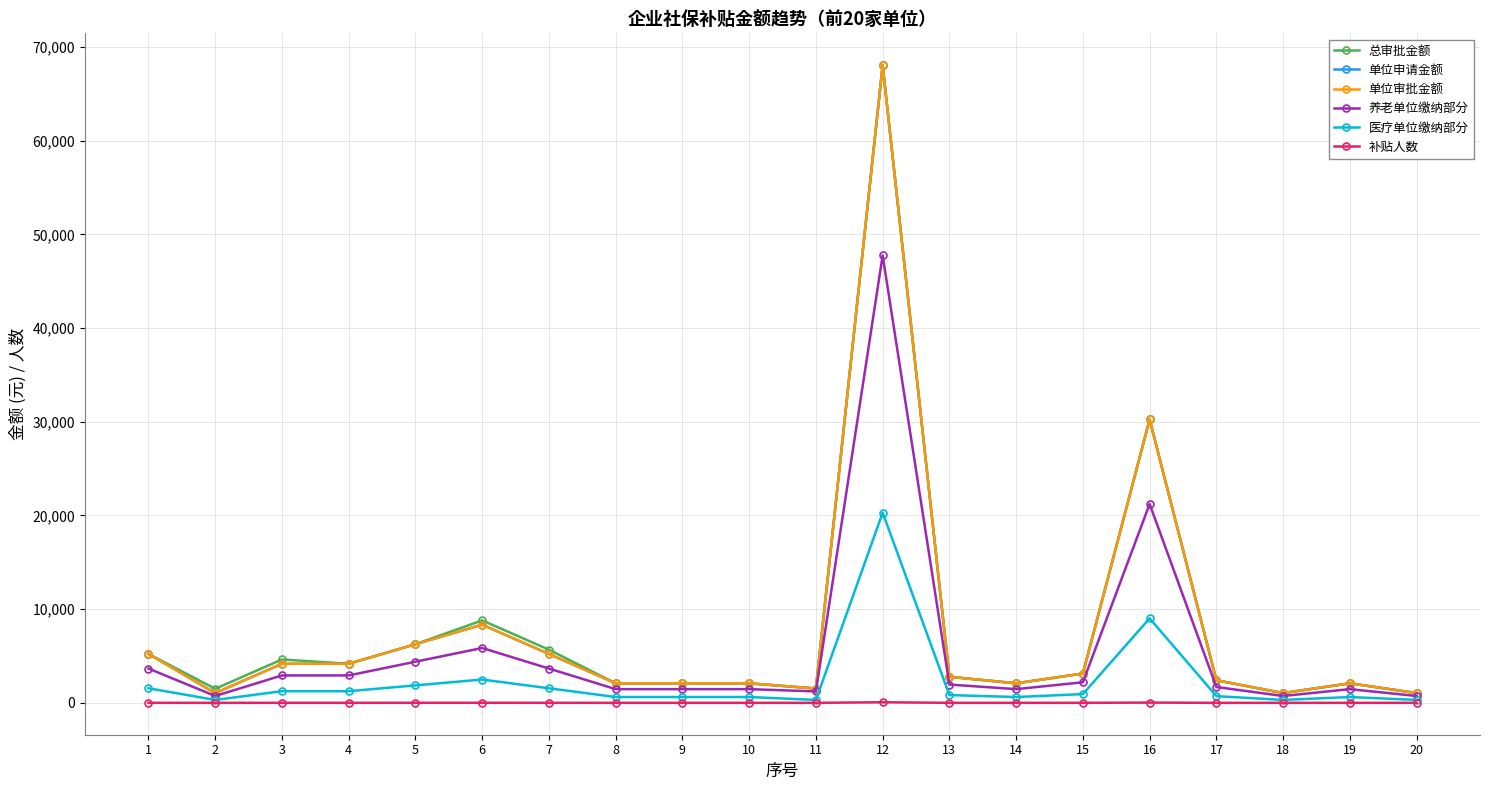

Rank the series by their maximum value, from lowest to highest.

补贴人数, 医疗单位缴纳部分, 养老单位缴纳部分, 总审批金额, 单位申请金额, 单位审批金额